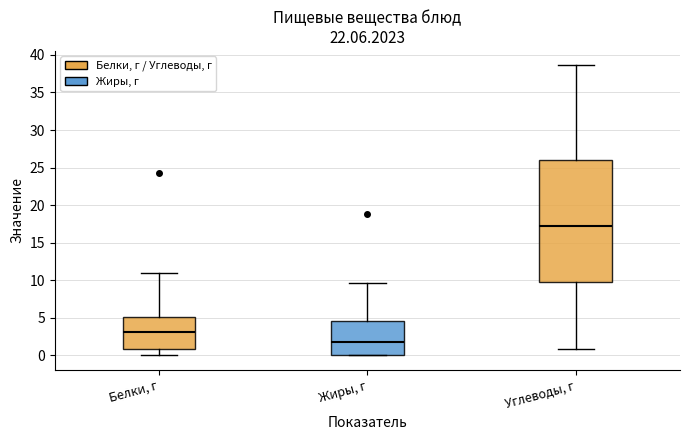

Reading left to right, read every box against the y-axis: the position of its median line, the range the box covers, and the ends of its whiskers. The values are not printed on the chart, so give them approximately, as read against the axis.

Белки, г: median 3.0, box 1.0 to 5.0, whiskers 0.0 to 11.0
Жиры, г: median 2.0, box 0.0 to 4.5, whiskers 0.0 to 9.5
Углеводы, г: median 17.5, box 10.0 to 26.0, whiskers 1.0 to 38.5